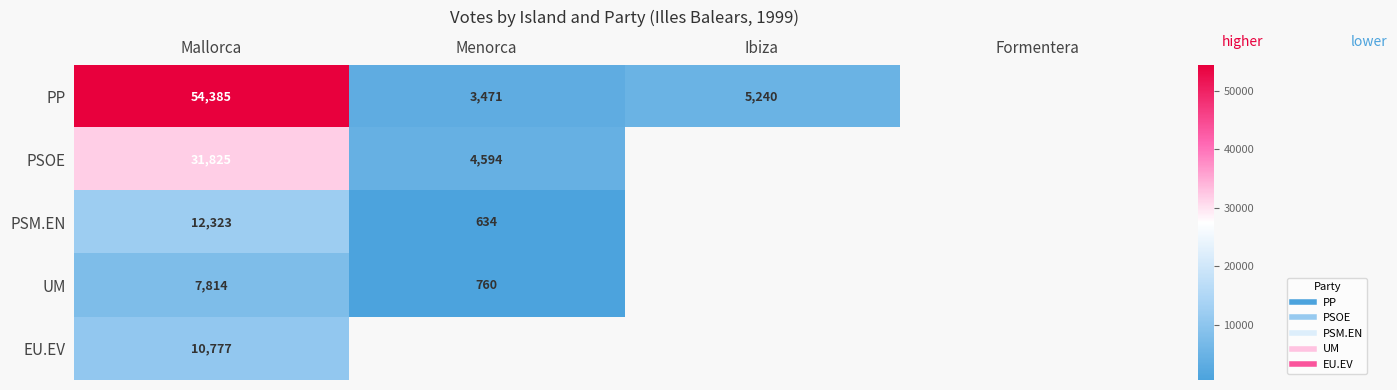

The PP series shows 3471.0 at Menorca. True or false?

True